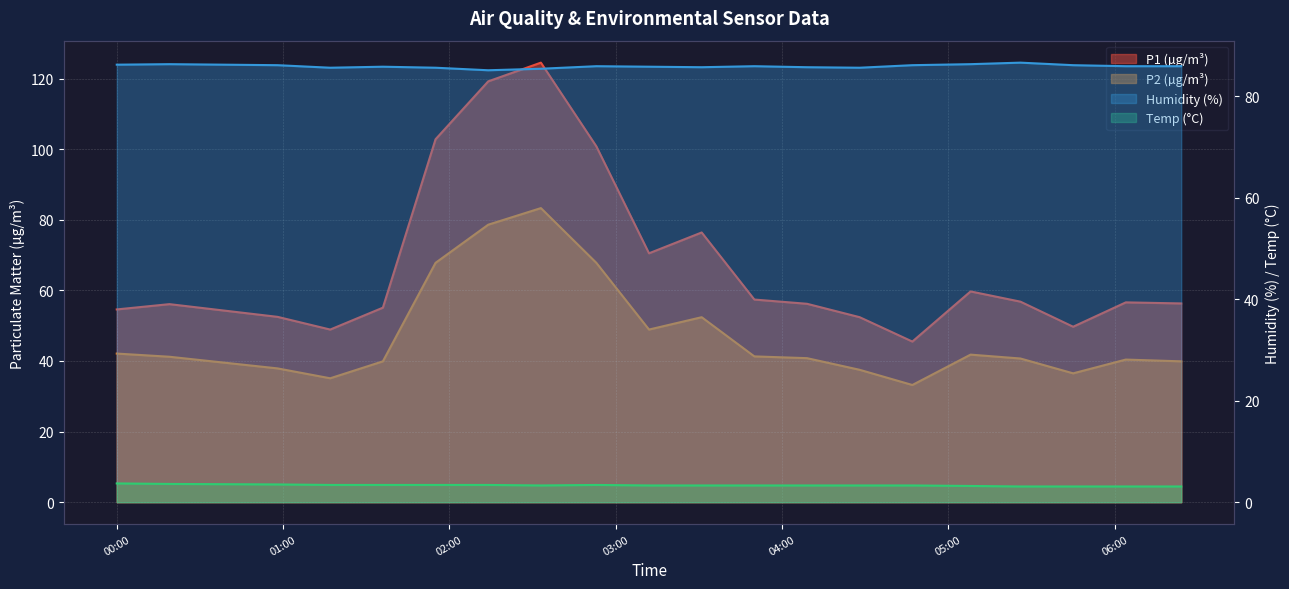

Count the Temp values in the range 3 to 4.

20